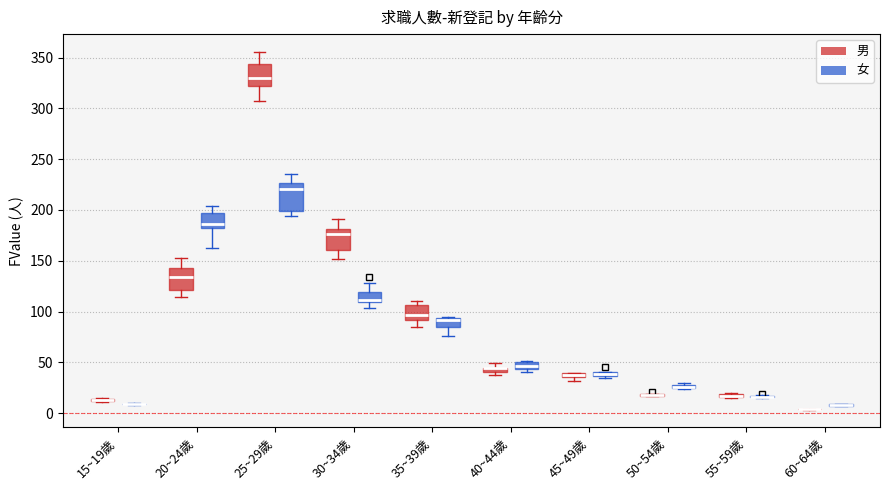

Comparing the boxes themselves (not the whiskers), which one is the tallest?

25~29歲 (女)